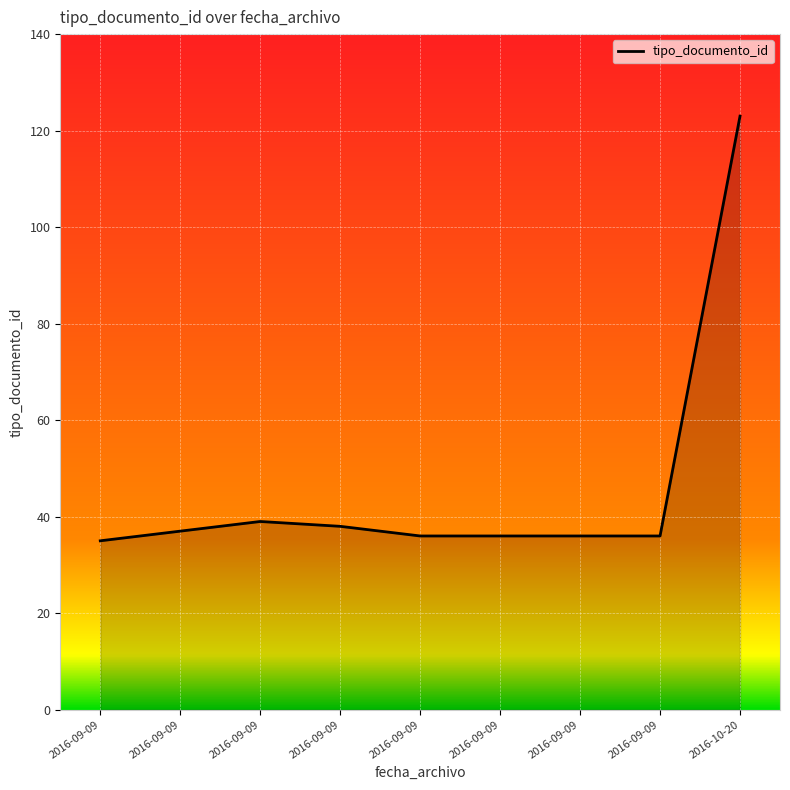

What is the sum of all values?

416